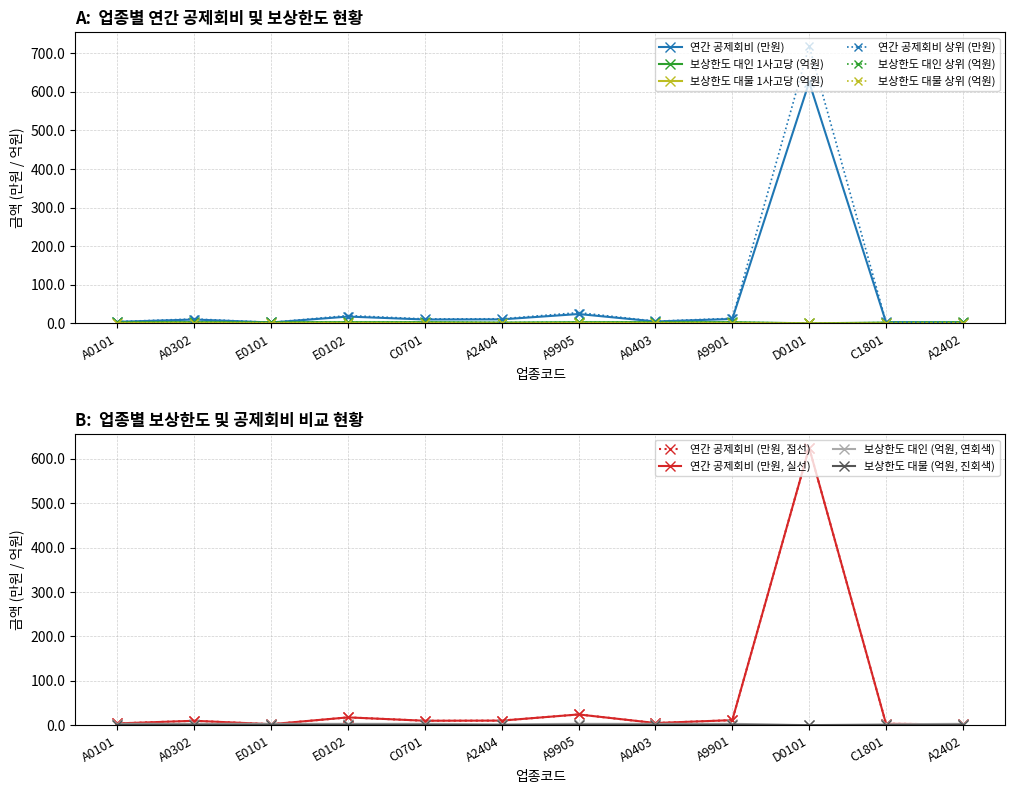

How many data points in 연간 공제회비 (청사/A0101) are less than 9?

5